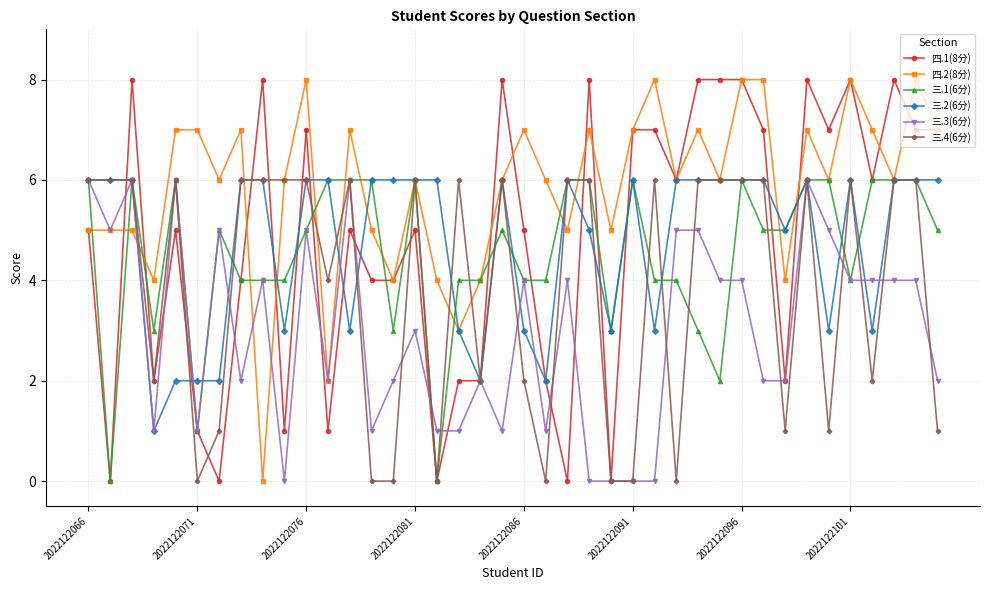

Which series has the largest total across all categories?

四.2(8分)